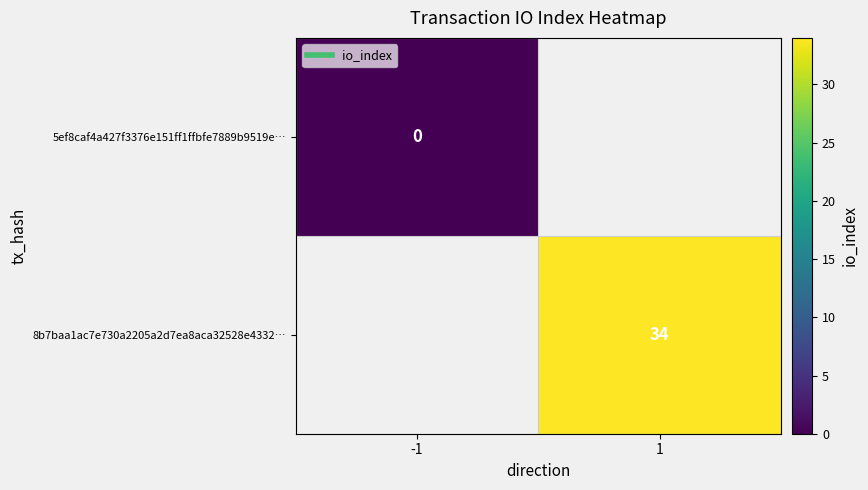

Is the value of 5ef8caf4a427f3376e151ff1ffbfe7889b9519e… at 1 greater than the value of 8b7baa1ac7e730a2205a2d7ea8aca32528e4332… at 1?

No